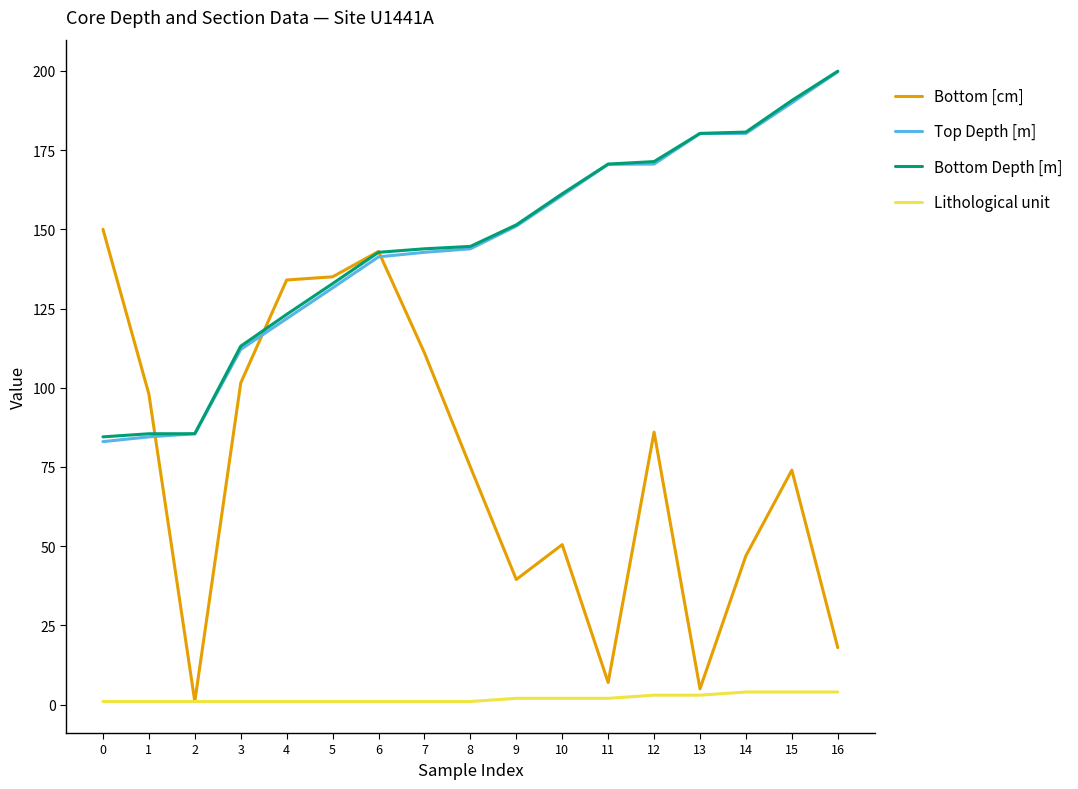

Which series has the widest spread of values?

Bottom [cm]